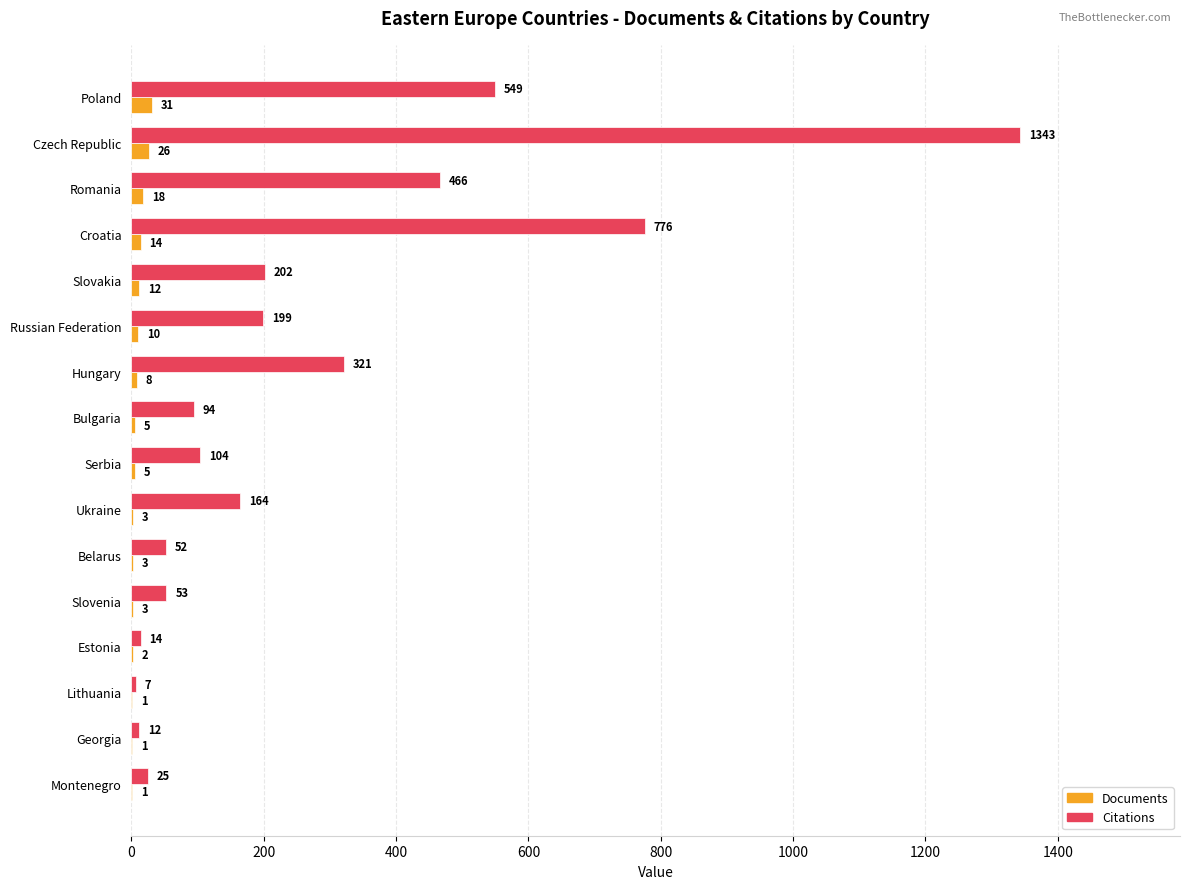

What is the approximate value of Documents at Slovakia, to the nearest 5?

10